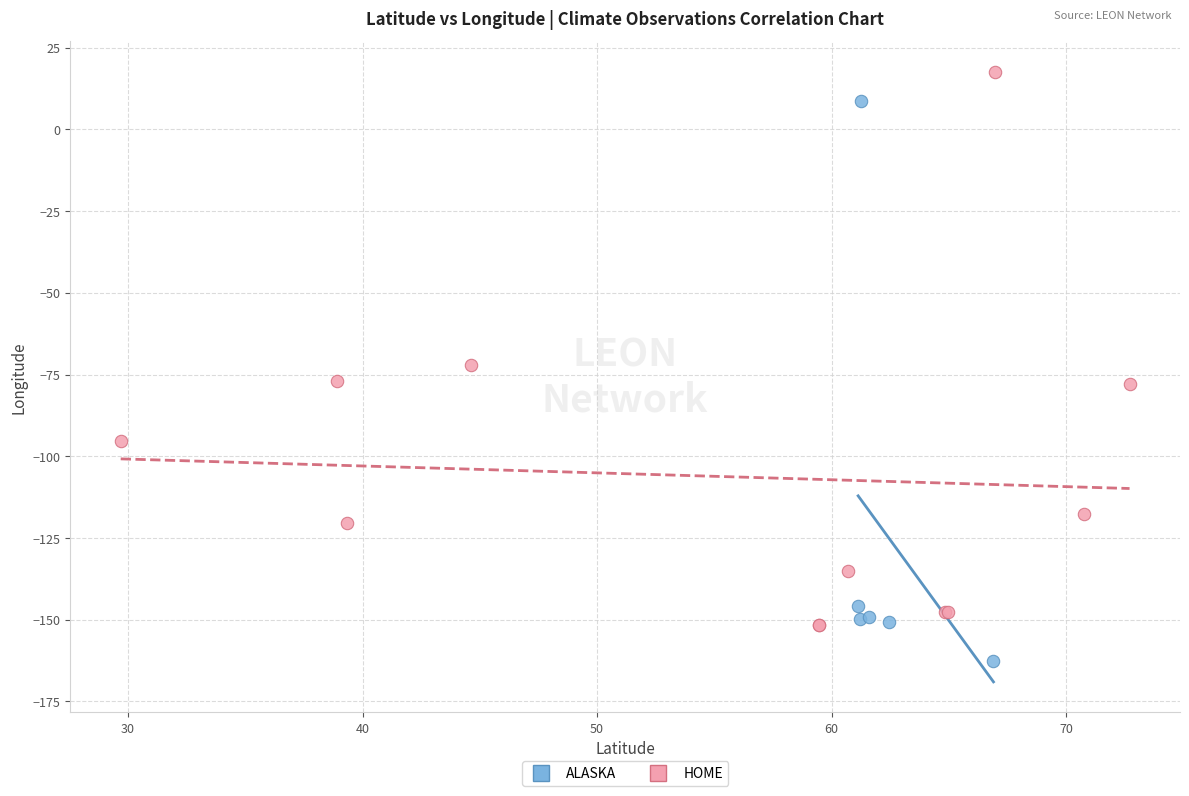

Which series reaches the maximum Y coordinate?

HOME